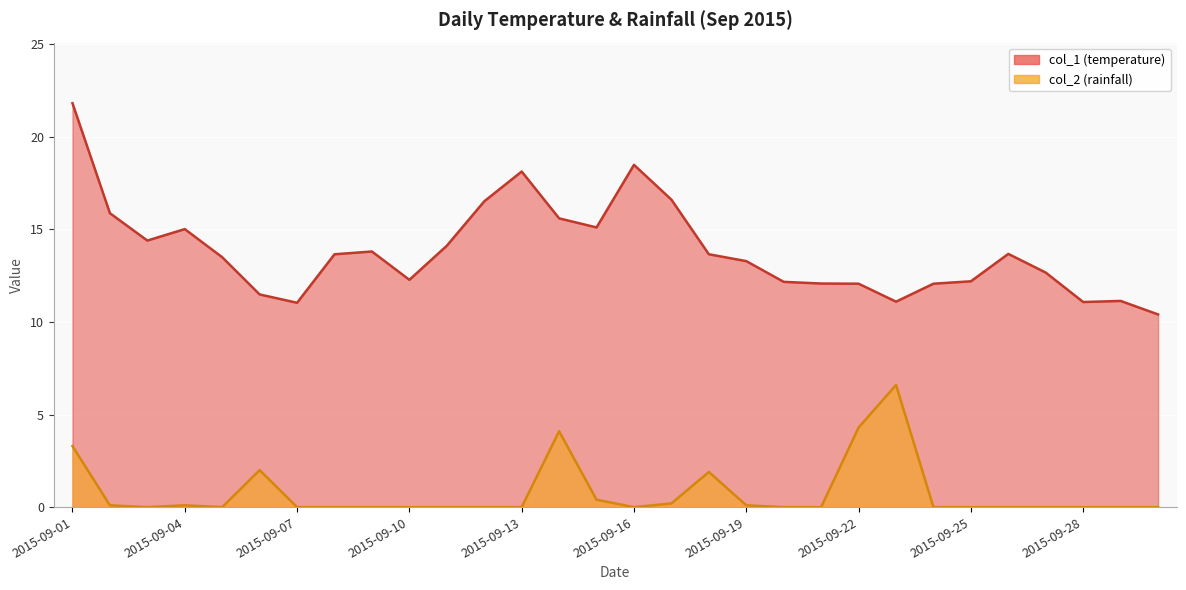

Which series has the widest spread of values?

col_1